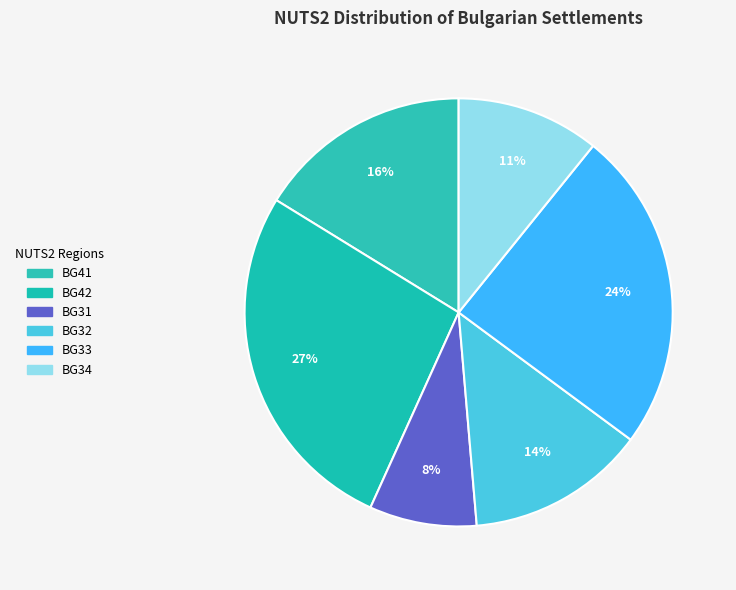

Is BG33 the majority of the pie?

No